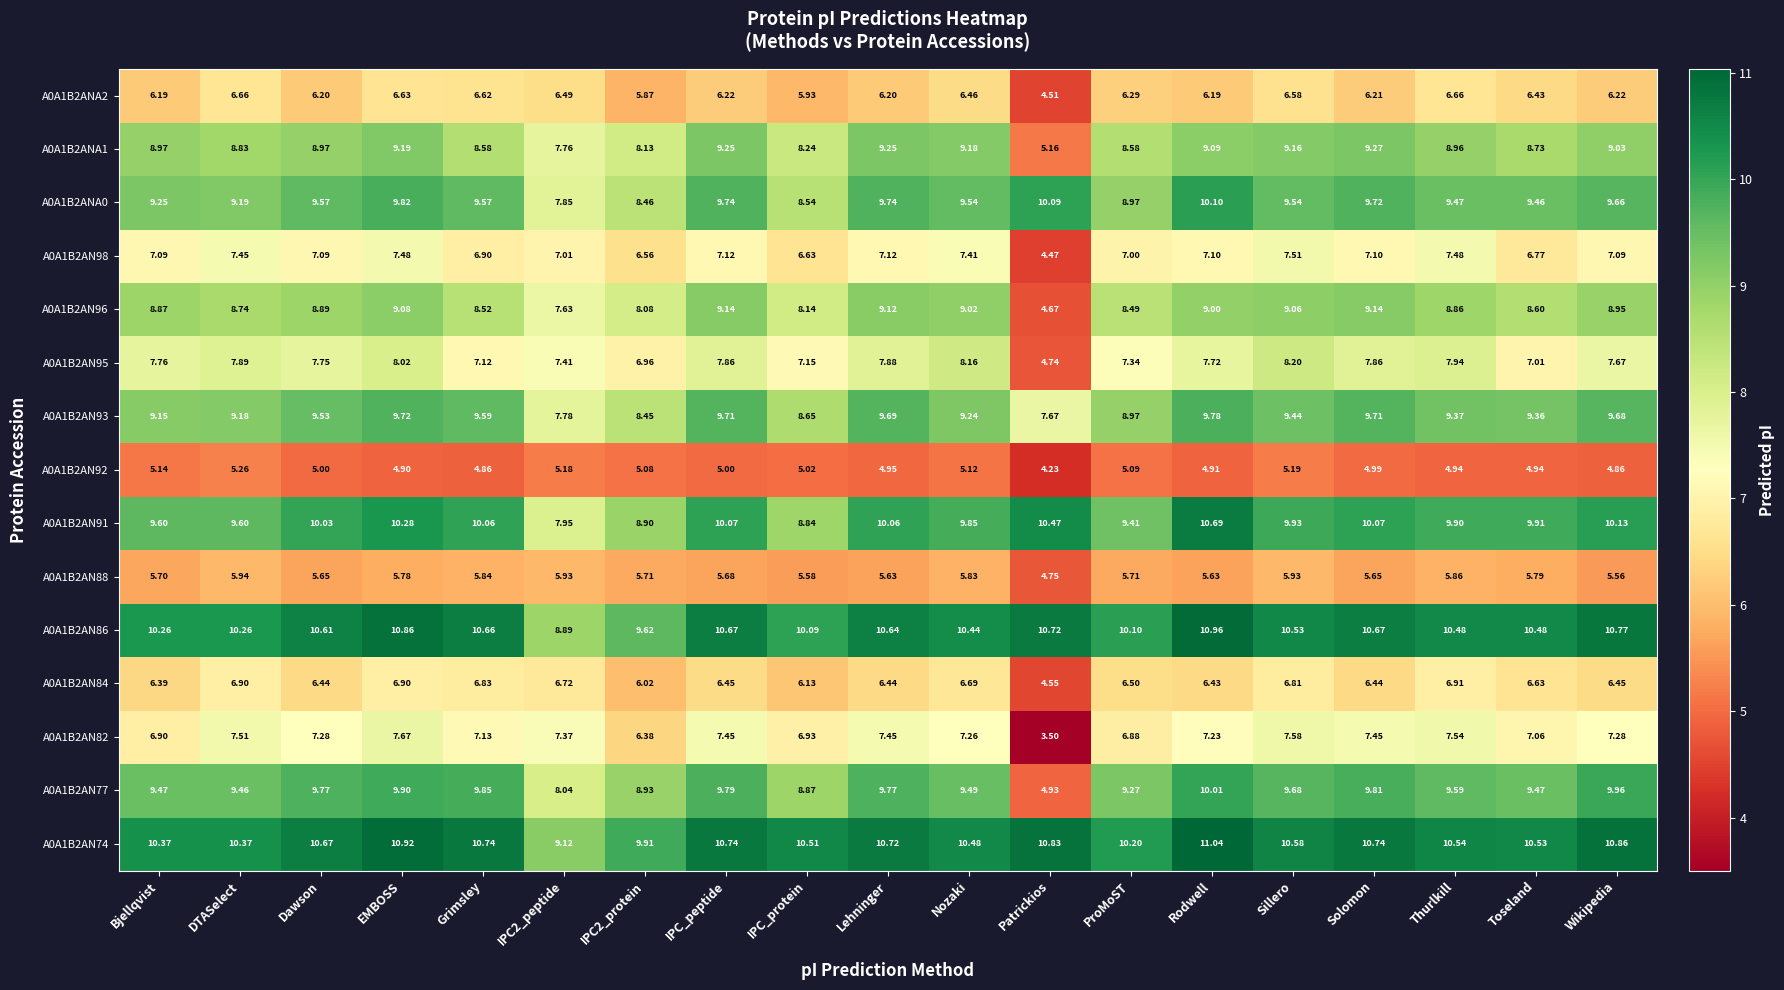

How many categories are shown in the chart?

19